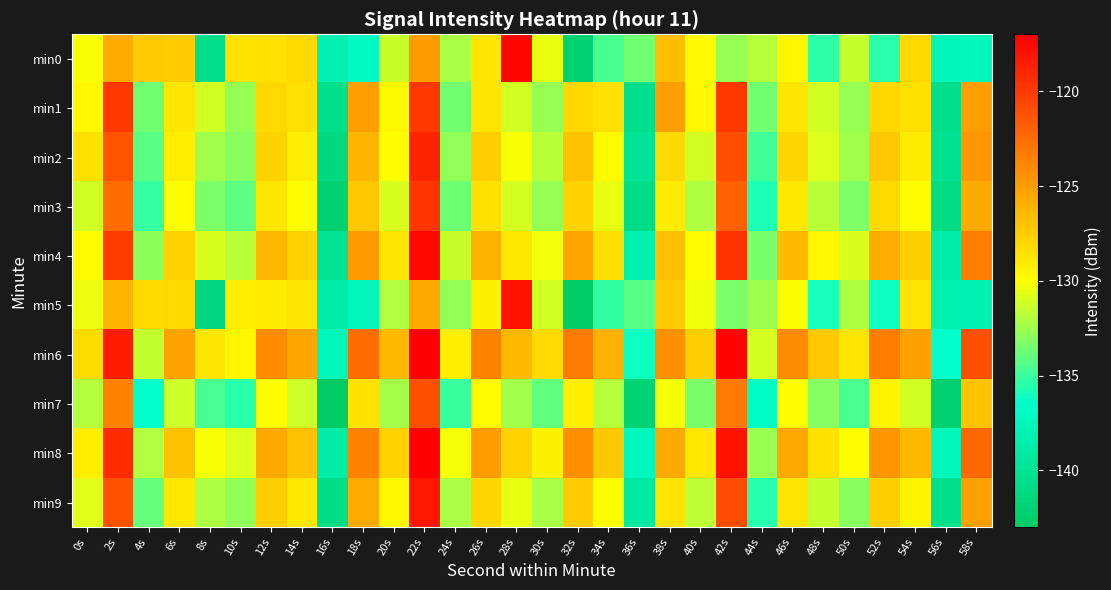

Count the number of categories in the chart.

30